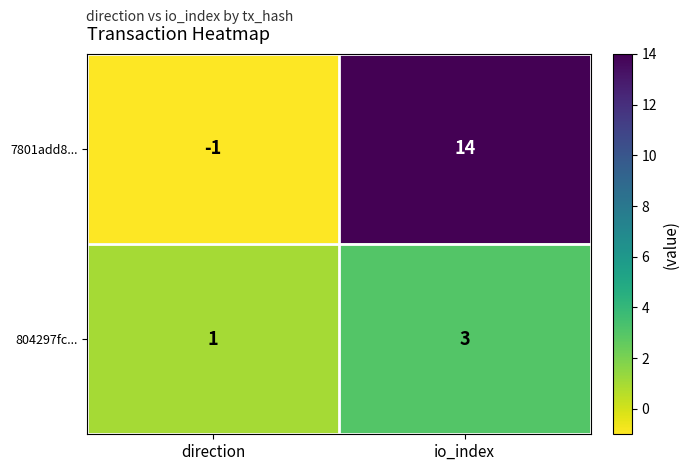

The value of 804297fc... at io_index is 3. True or false?

True